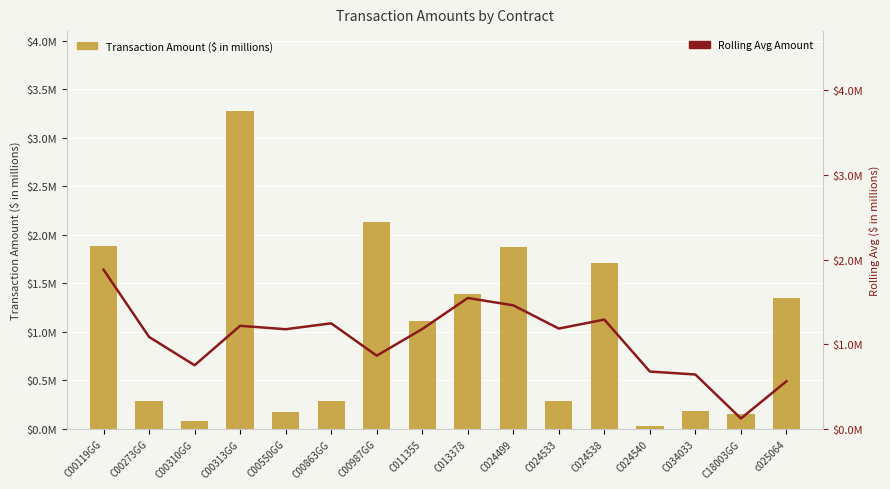

What value does the Rolling Avg Amount series have at C034033?

0.6